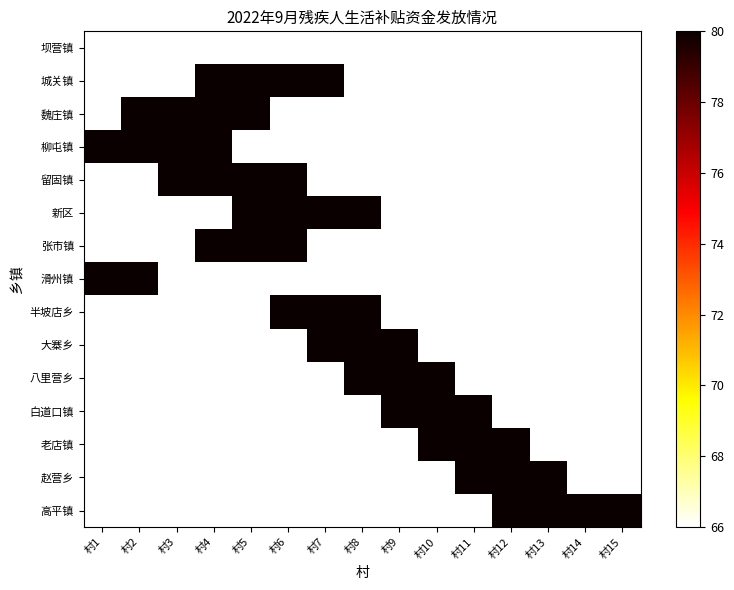

List the series in order of their peak value, highest first.

城关镇, 魏庄镇, 柳屯镇, 留固镇, 新区, 张市镇, 滑州镇, 半坡店乡, 大寨乡, 八里营乡, 白道口镇, 老店镇, 赵营乡, 高平镇, 坝营镇